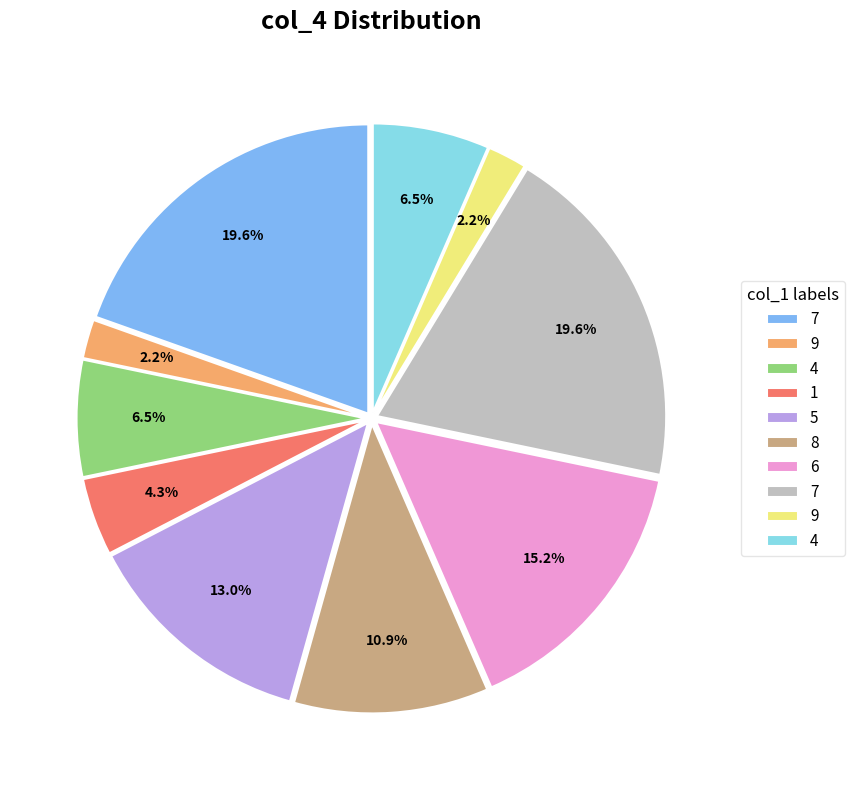

Is there a majority slice in this chart?

No